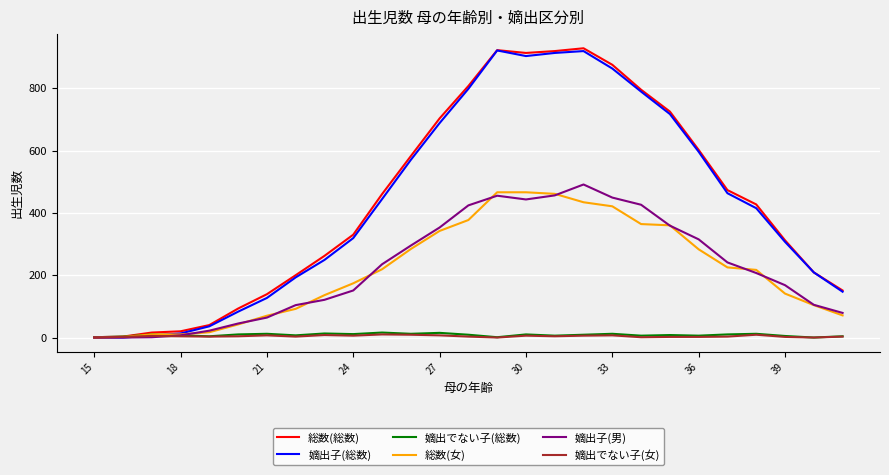

What is the maximum value shown in the chart?

928